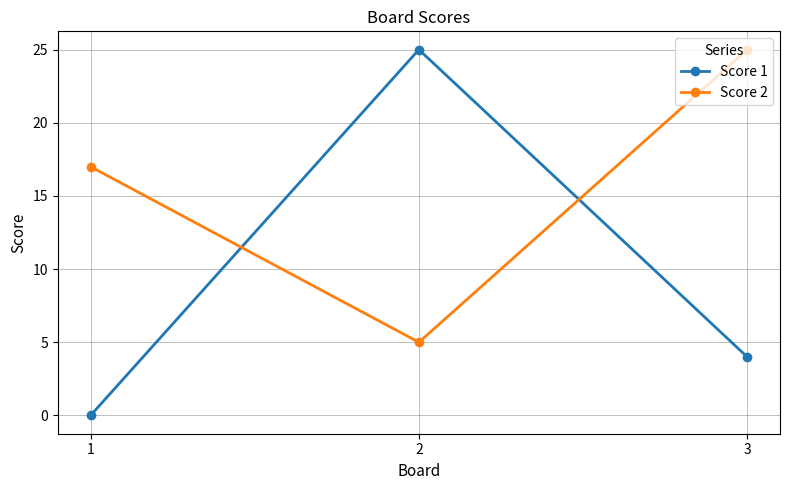

What are all the series names shown in the legend?

Score 1, Score 2